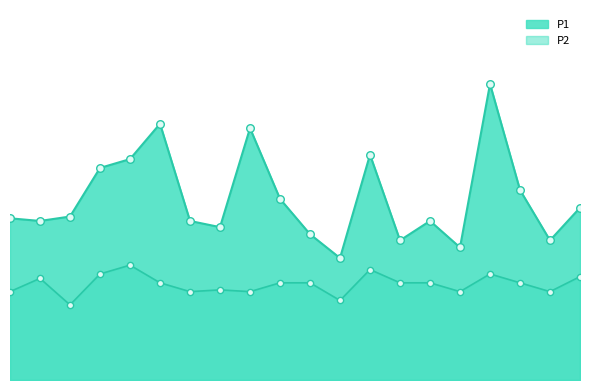

At how many categories does at least one series exceed 2?

8